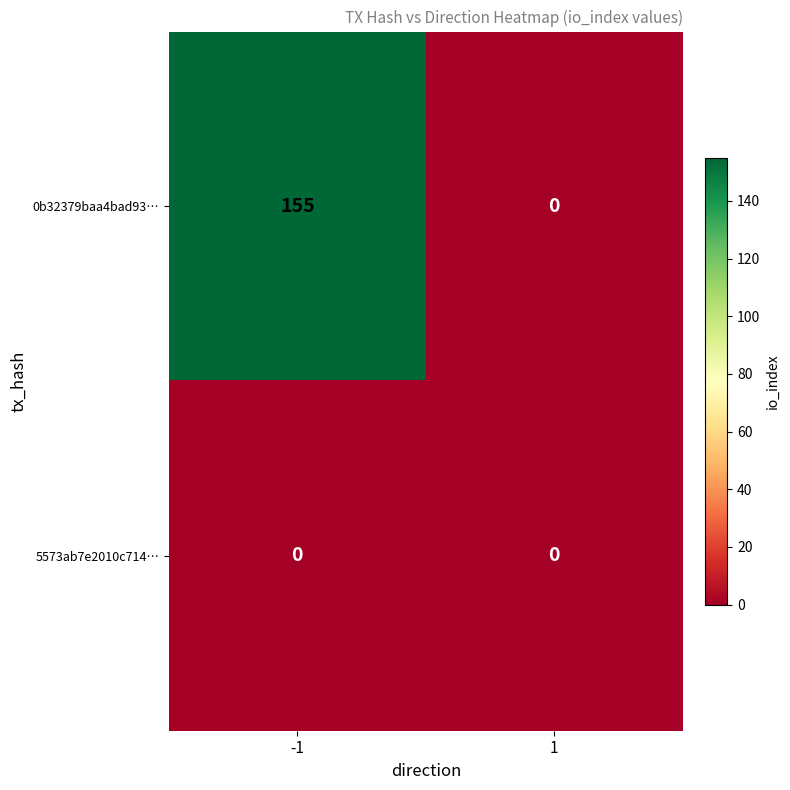

What is the total value across all series at -1?

155